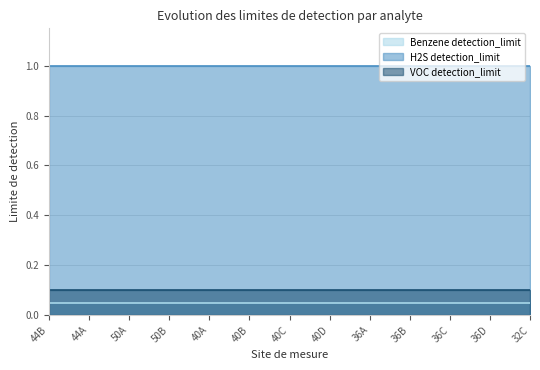

Which series has the largest total across all categories?

H2S detection_limit